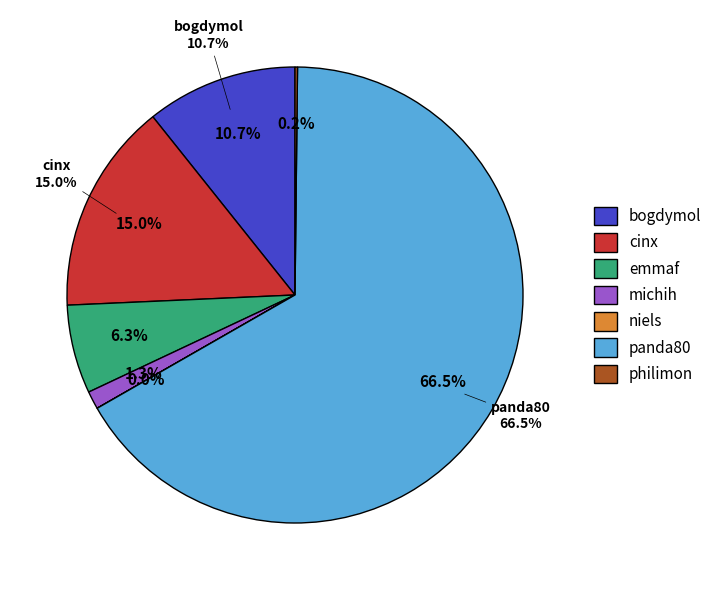

What is the change in value from bogdymol to michih?

-458.5